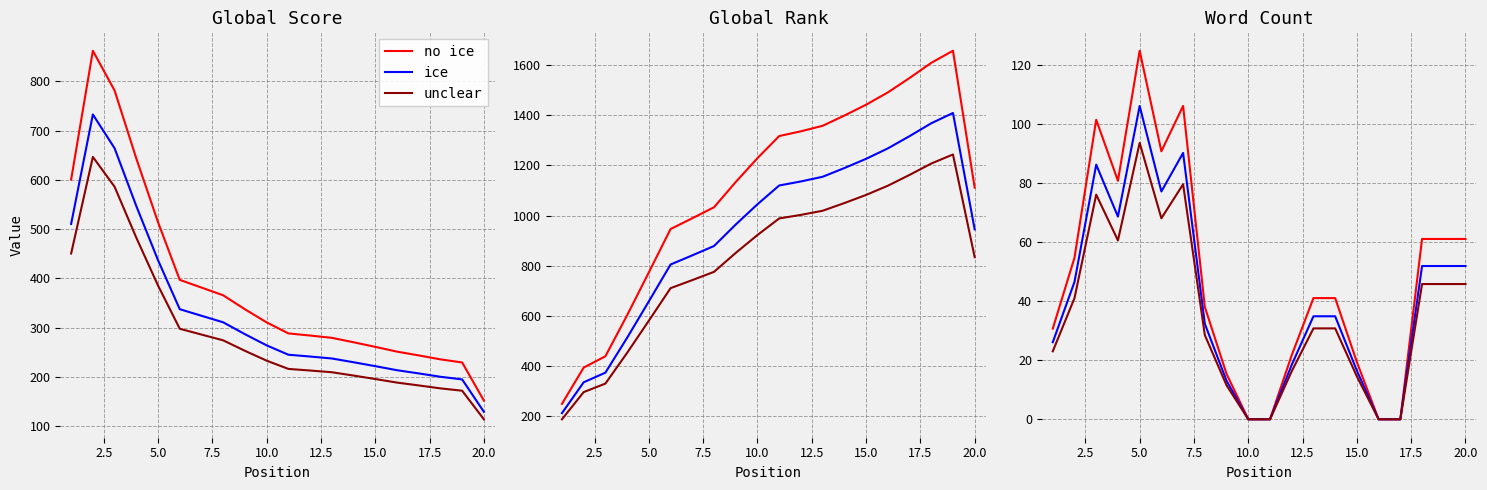

True or false: no ice and unclear intersect in this chart.

False